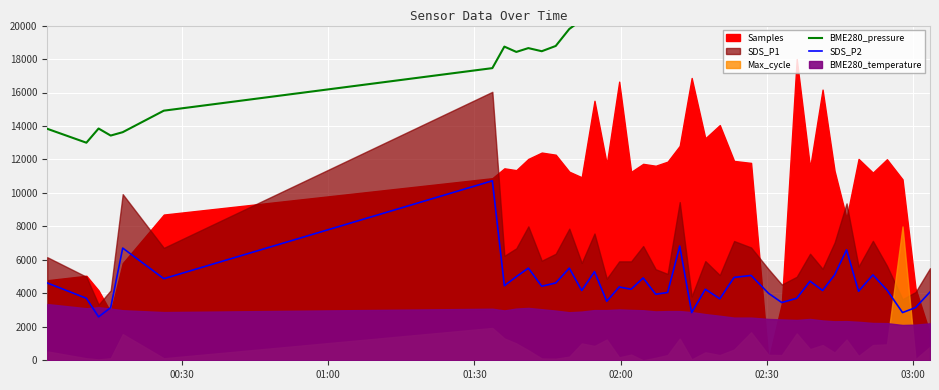

At how many categories does at least one series exceed 25667?

15